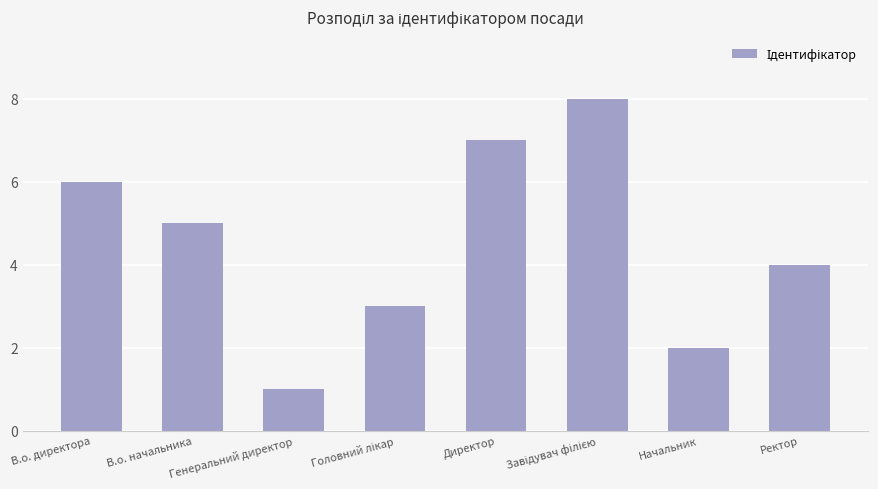

What is the value of the 6th bar from the left?

8